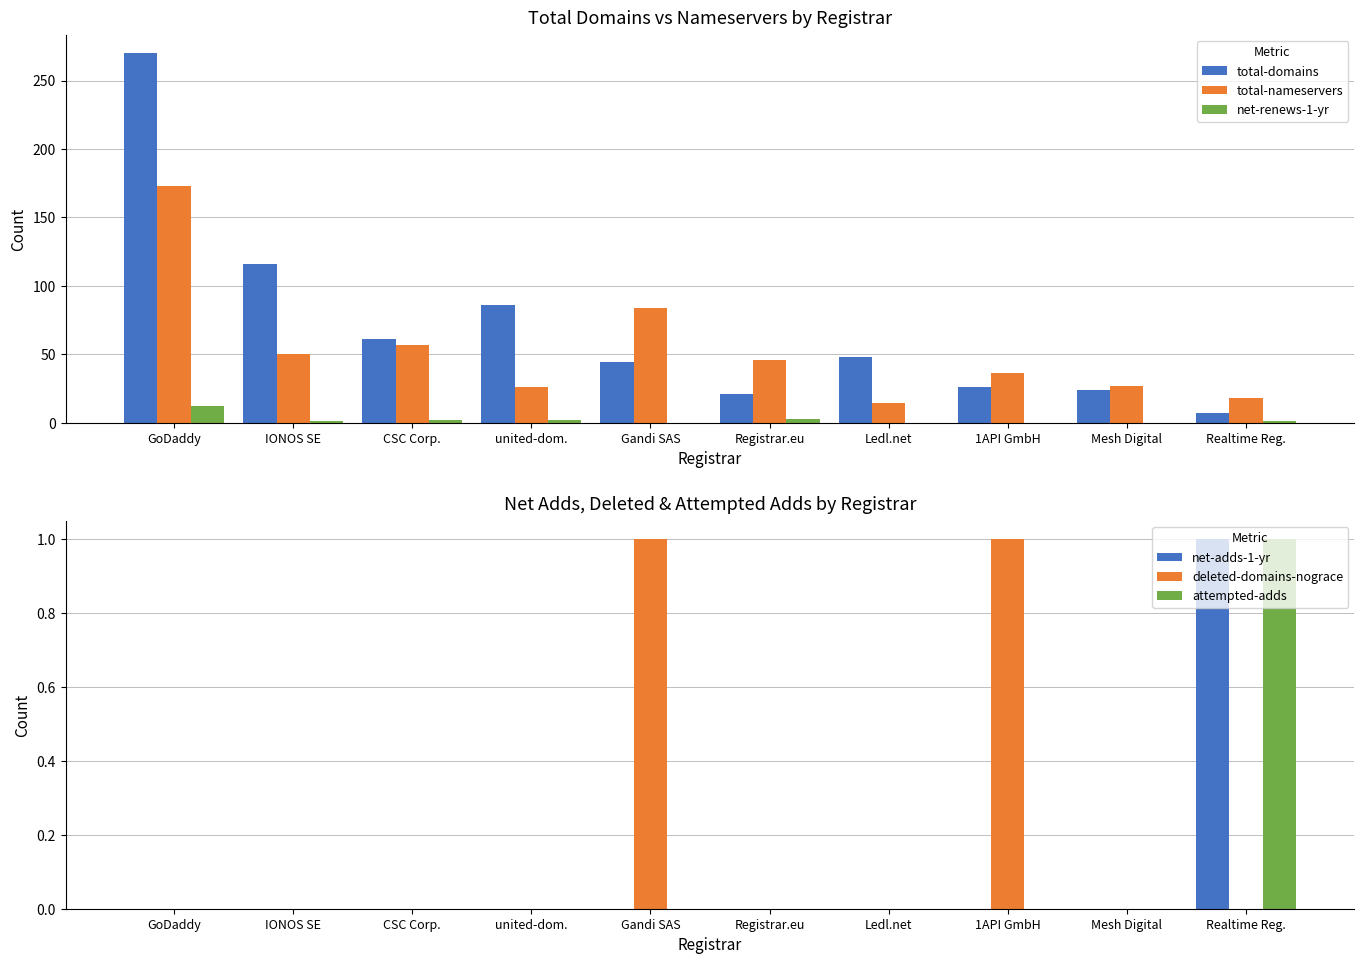

At 1API GmbH, list the series in order from largest to smallest.

total-nameservers, total-domains, deleted-domains-nograce, net-renews-1-yr, net-adds-1-yr, attempted-adds